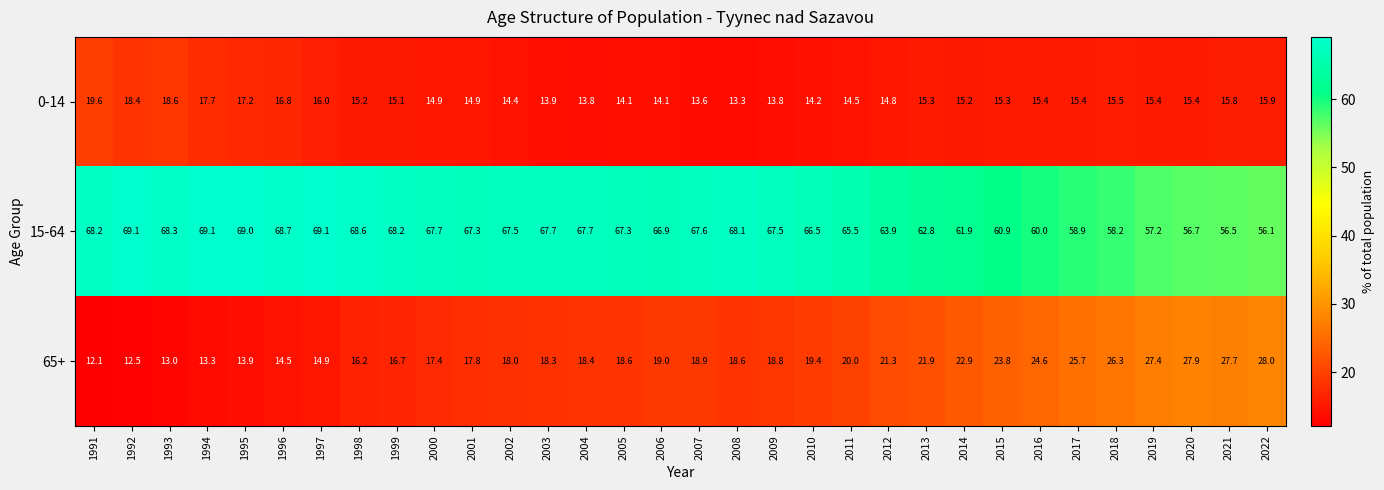

Which category has the lowest value across all series?

1991